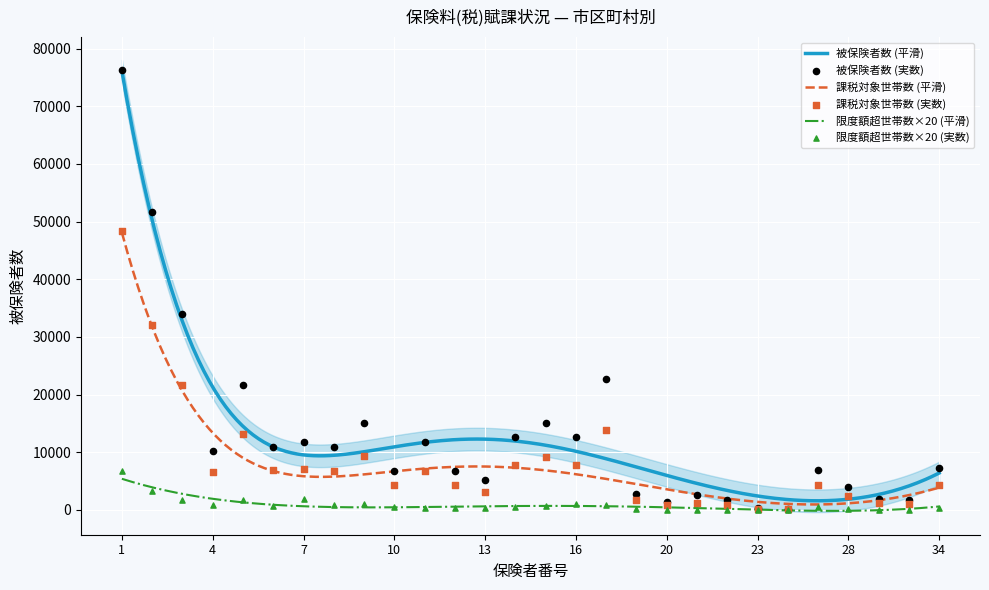

What is the total value across all series at 20?

2180